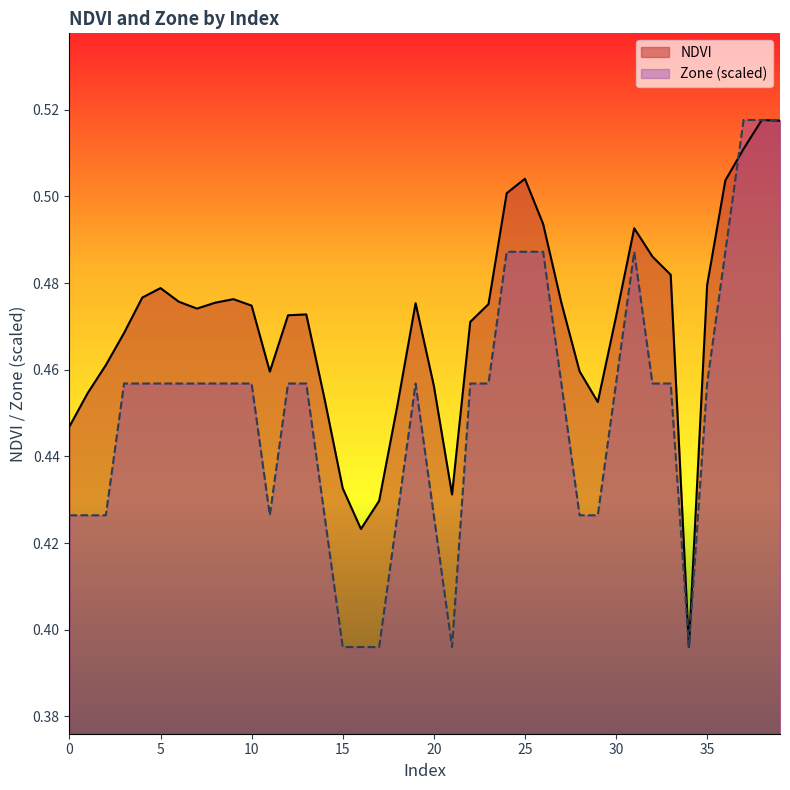

Count the Zone values in the range 0 to 1.

40